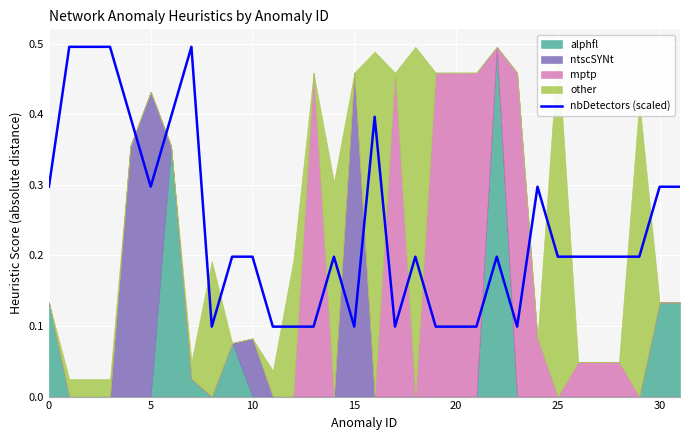

What is the change in value from 14 to 19?

-0.1